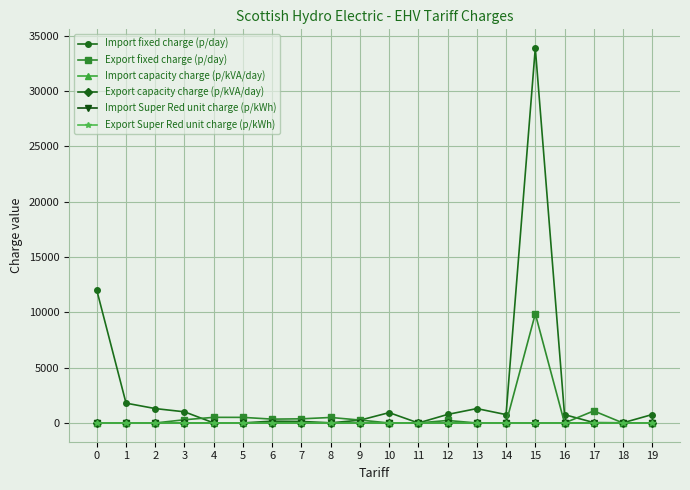

Which series has the widest spread of values?

Import fixed charge (p/day)